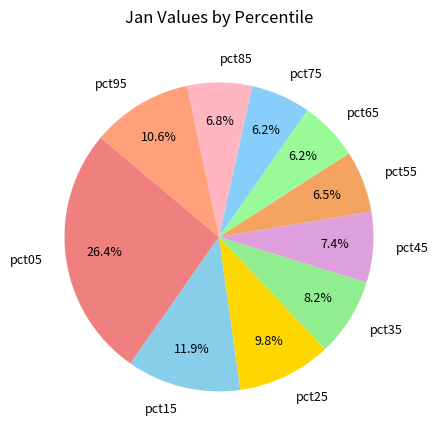

To the nearest percent, what percentage of the pie is pct95?

11%